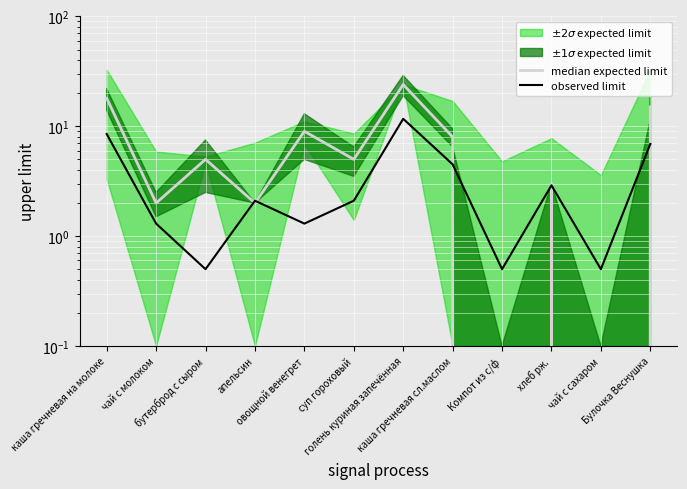

True or false: median expected limit has a value of 15.0 at Булочка Веснушка.

True